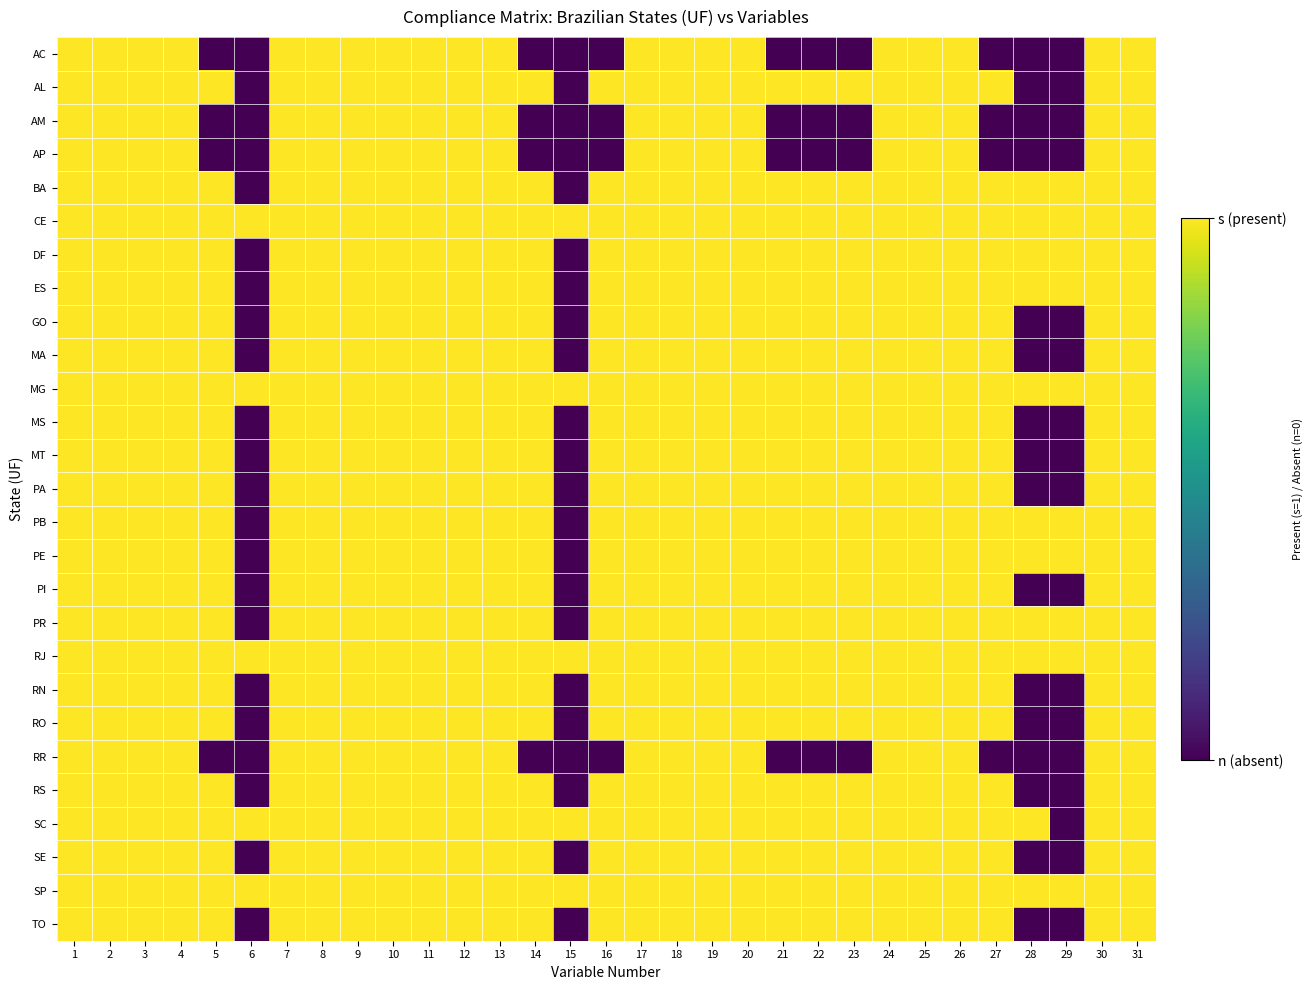

Reading left to right, extract all data points from this chart.

AC: 1=1	2=1	3=1	4=1	5=0	6=0	7=1	8=1	9=1	10=1	11=1	12=1	13=1	14=0	15=0	16=0	17=1	18=1	19=1	20=1	21=0	22=0	23=0	24=1	25=1	26=1	27=0	28=0	29=0	30=1	31=1
AL: 1=1	2=1	3=1	4=1	5=1	6=0	7=1	8=1	9=1	10=1	11=1	12=1	13=1	14=1	15=0	16=1	17=1	18=1	19=1	20=1	21=1	22=1	23=1	24=1	25=1	26=1	27=1	28=0	29=0	30=1	31=1
AM: 1=1	2=1	3=1	4=1	5=0	6=0	7=1	8=1	9=1	10=1	11=1	12=1	13=1	14=0	15=0	16=0	17=1	18=1	19=1	20=1	21=0	22=0	23=0	24=1	25=1	26=1	27=0	28=0	29=0	30=1	31=1
AP: 1=1	2=1	3=1	4=1	5=0	6=0	7=1	8=1	9=1	10=1	11=1	12=1	13=1	14=0	15=0	16=0	17=1	18=1	19=1	20=1	21=0	22=0	23=0	24=1	25=1	26=1	27=0	28=0	29=0	30=1	31=1
BA: 1=1	2=1	3=1	4=1	5=1	6=0	7=1	8=1	9=1	10=1	11=1	12=1	13=1	14=1	15=0	16=1	17=1	18=1	19=1	20=1	21=1	22=1	23=1	24=1	25=1	26=1	27=1	28=1	29=1	30=1	31=1
CE: 1=1	2=1	3=1	4=1	5=1	6=1	7=1	8=1	9=1	10=1	11=1	12=1	13=1	14=1	15=1	16=1	17=1	18=1	19=1	20=1	21=1	22=1	23=1	24=1	25=1	26=1	27=1	28=1	29=1	30=1	31=1
DF: 1=1	2=1	3=1	4=1	5=1	6=0	7=1	8=1	9=1	10=1	11=1	12=1	13=1	14=1	15=0	16=1	17=1	18=1	19=1	20=1	21=1	22=1	23=1	24=1	25=1	26=1	27=1	28=1	29=1	30=1	31=1
ES: 1=1	2=1	3=1	4=1	5=1	6=0	7=1	8=1	9=1	10=1	11=1	12=1	13=1	14=1	15=0	16=1	17=1	18=1	19=1	20=1	21=1	22=1	23=1	24=1	25=1	26=1	27=1	28=1	29=1	30=1	31=1
GO: 1=1	2=1	3=1	4=1	5=1	6=0	7=1	8=1	9=1	10=1	11=1	12=1	13=1	14=1	15=0	16=1	17=1	18=1	19=1	20=1	21=1	22=1	23=1	24=1	25=1	26=1	27=1	28=0	29=0	30=1	31=1
MA: 1=1	2=1	3=1	4=1	5=1	6=0	7=1	8=1	9=1	10=1	11=1	12=1	13=1	14=1	15=0	16=1	17=1	18=1	19=1	20=1	21=1	22=1	23=1	24=1	25=1	26=1	27=1	28=0	29=0	30=1	31=1
MG: 1=1	2=1	3=1	4=1	5=1	6=1	7=1	8=1	9=1	10=1	11=1	12=1	13=1	14=1	15=1	16=1	17=1	18=1	19=1	20=1	21=1	22=1	23=1	24=1	25=1	26=1	27=1	28=1	29=1	30=1	31=1
MS: 1=1	2=1	3=1	4=1	5=1	6=0	7=1	8=1	9=1	10=1	11=1	12=1	13=1	14=1	15=0	16=1	17=1	18=1	19=1	20=1	21=1	22=1	23=1	24=1	25=1	26=1	27=1	28=0	29=0	30=1	31=1
MT: 1=1	2=1	3=1	4=1	5=1	6=0	7=1	8=1	9=1	10=1	11=1	12=1	13=1	14=1	15=0	16=1	17=1	18=1	19=1	20=1	21=1	22=1	23=1	24=1	25=1	26=1	27=1	28=0	29=0	30=1	31=1
PA: 1=1	2=1	3=1	4=1	5=1	6=0	7=1	8=1	9=1	10=1	11=1	12=1	13=1	14=1	15=0	16=1	17=1	18=1	19=1	20=1	21=1	22=1	23=1	24=1	25=1	26=1	27=1	28=0	29=0	30=1	31=1
PB: 1=1	2=1	3=1	4=1	5=1	6=0	7=1	8=1	9=1	10=1	11=1	12=1	13=1	14=1	15=0	16=1	17=1	18=1	19=1	20=1	21=1	22=1	23=1	24=1	25=1	26=1	27=1	28=1	29=1	30=1	31=1
PE: 1=1	2=1	3=1	4=1	5=1	6=0	7=1	8=1	9=1	10=1	11=1	12=1	13=1	14=1	15=0	16=1	17=1	18=1	19=1	20=1	21=1	22=1	23=1	24=1	25=1	26=1	27=1	28=1	29=1	30=1	31=1
PI: 1=1	2=1	3=1	4=1	5=1	6=0	7=1	8=1	9=1	10=1	11=1	12=1	13=1	14=1	15=0	16=1	17=1	18=1	19=1	20=1	21=1	22=1	23=1	24=1	25=1	26=1	27=1	28=0	29=0	30=1	31=1
PR: 1=1	2=1	3=1	4=1	5=1	6=0	7=1	8=1	9=1	10=1	11=1	12=1	13=1	14=1	15=0	16=1	17=1	18=1	19=1	20=1	21=1	22=1	23=1	24=1	25=1	26=1	27=1	28=1	29=1	30=1	31=1
RJ: 1=1	2=1	3=1	4=1	5=1	6=1	7=1	8=1	9=1	10=1	11=1	12=1	13=1	14=1	15=1	16=1	17=1	18=1	19=1	20=1	21=1	22=1	23=1	24=1	25=1	26=1	27=1	28=1	29=1	30=1	31=1
RN: 1=1	2=1	3=1	4=1	5=1	6=0	7=1	8=1	9=1	10=1	11=1	12=1	13=1	14=1	15=0	16=1	17=1	18=1	19=1	20=1	21=1	22=1	23=1	24=1	25=1	26=1	27=1	28=0	29=0	30=1	31=1
RO: 1=1	2=1	3=1	4=1	5=1	6=0	7=1	8=1	9=1	10=1	11=1	12=1	13=1	14=1	15=0	16=1	17=1	18=1	19=1	20=1	21=1	22=1	23=1	24=1	25=1	26=1	27=1	28=0	29=0	30=1	31=1
RR: 1=1	2=1	3=1	4=1	5=0	6=0	7=1	8=1	9=1	10=1	11=1	12=1	13=1	14=0	15=0	16=0	17=1	18=1	19=1	20=1	21=0	22=0	23=0	24=1	25=1	26=1	27=0	28=0	29=0	30=1	31=1
RS: 1=1	2=1	3=1	4=1	5=1	6=0	7=1	8=1	9=1	10=1	11=1	12=1	13=1	14=1	15=0	16=1	17=1	18=1	19=1	20=1	21=1	22=1	23=1	24=1	25=1	26=1	27=1	28=0	29=0	30=1	31=1
SC: 1=1	2=1	3=1	4=1	5=1	6=1	7=1	8=1	9=1	10=1	11=1	12=1	13=1	14=1	15=1	16=1	17=1	18=1	19=1	20=1	21=1	22=1	23=1	24=1	25=1	26=1	27=1	28=1	29=0	30=1	31=1
SE: 1=1	2=1	3=1	4=1	5=1	6=0	7=1	8=1	9=1	10=1	11=1	12=1	13=1	14=1	15=0	16=1	17=1	18=1	19=1	20=1	21=1	22=1	23=1	24=1	25=1	26=1	27=1	28=0	29=0	30=1	31=1
SP: 1=1	2=1	3=1	4=1	5=1	6=1	7=1	8=1	9=1	10=1	11=1	12=1	13=1	14=1	15=1	16=1	17=1	18=1	19=1	20=1	21=1	22=1	23=1	24=1	25=1	26=1	27=1	28=1	29=1	30=1	31=1
TO: 1=1	2=1	3=1	4=1	5=1	6=0	7=1	8=1	9=1	10=1	11=1	12=1	13=1	14=1	15=0	16=1	17=1	18=1	19=1	20=1	21=1	22=1	23=1	24=1	25=1	26=1	27=1	28=0	29=0	30=1	31=1